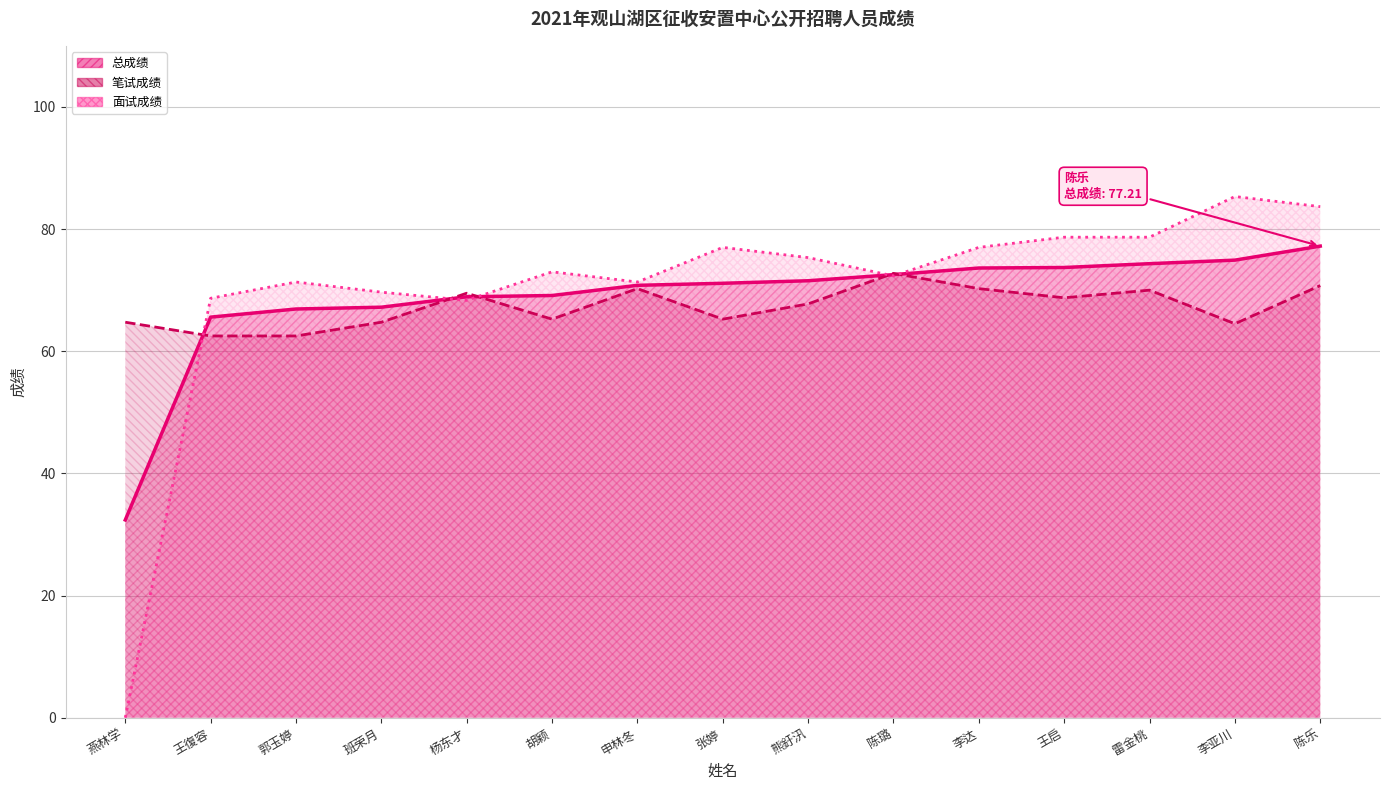

Between 熊釪汛 and 王復容, which series saw the biggest shift?

面试成绩